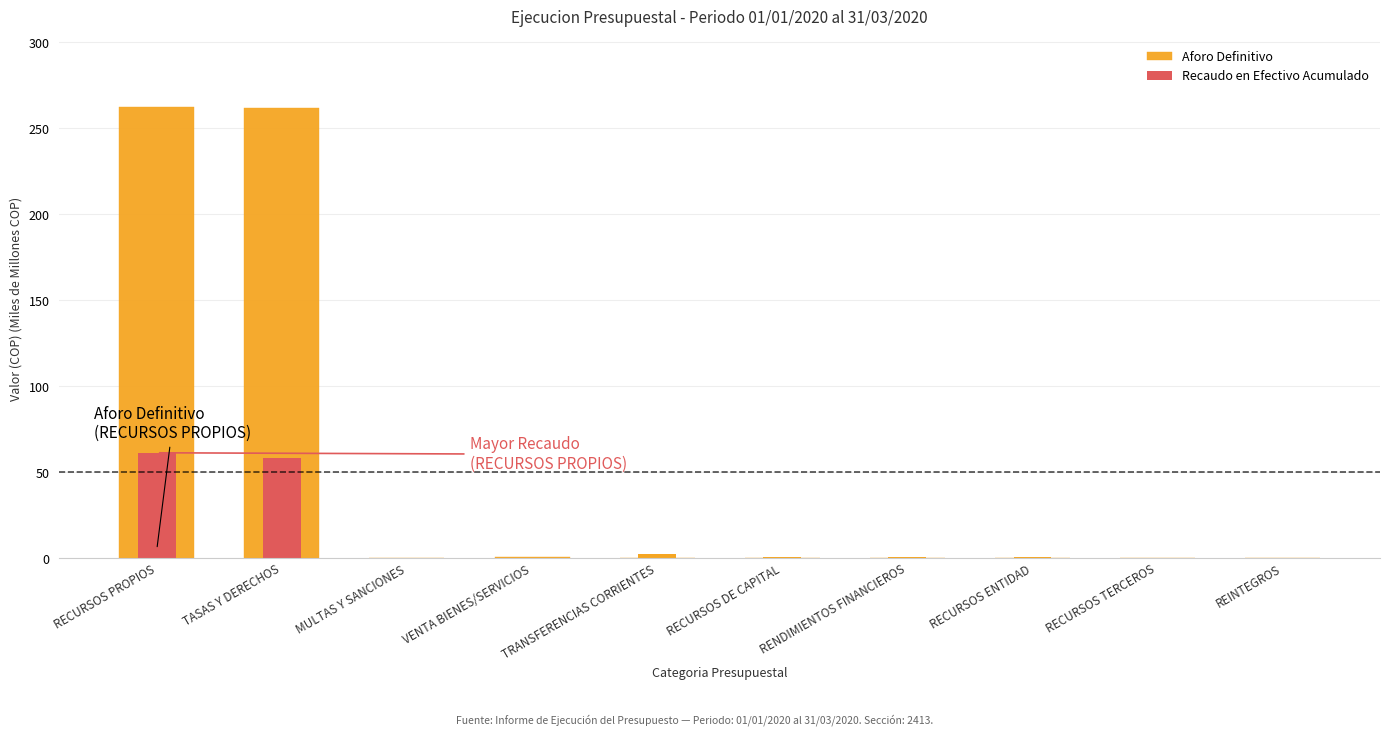

How many values in Aforo Definitivo are above zero?

3